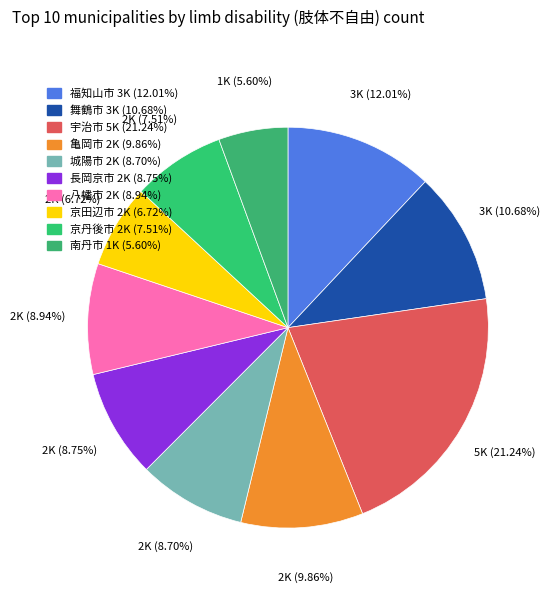

To the nearest percent, what is the difference between the 長岡京市 and 宇治市 slice percentages?

12%